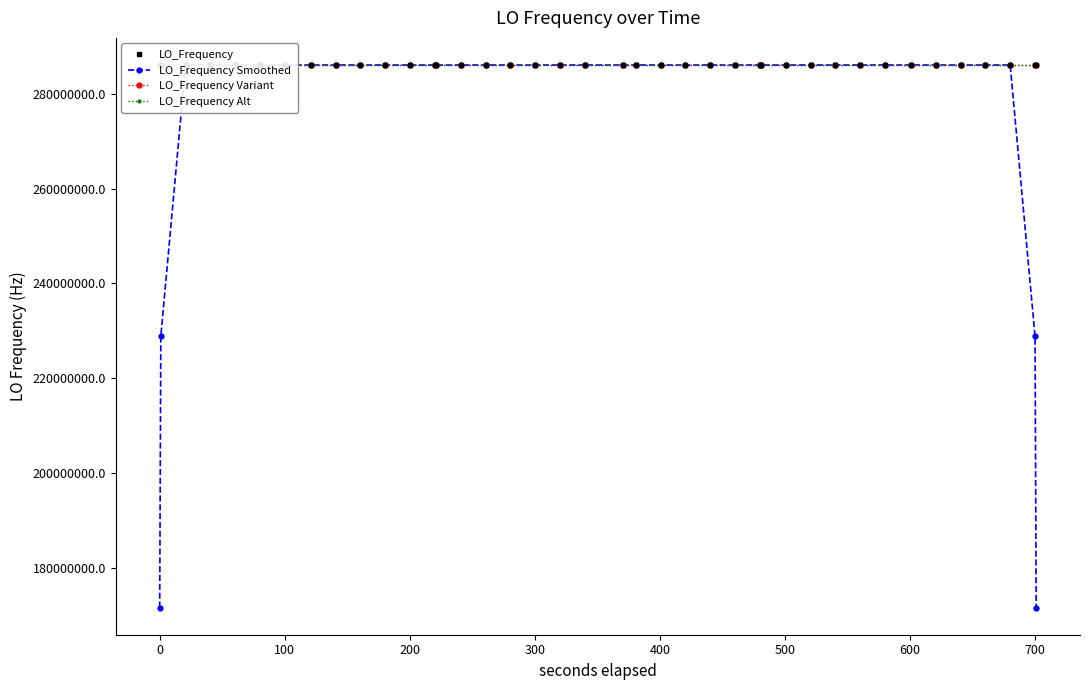

How many data points in LO_Frequency Smoothed are above 286047000?

22